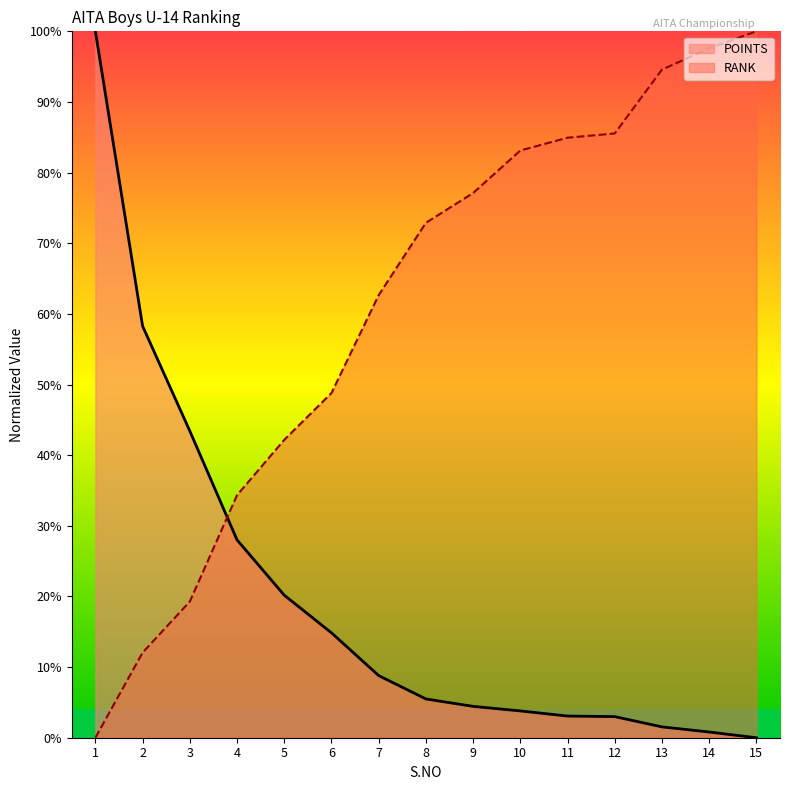

How many lines are shown in the chart?

2